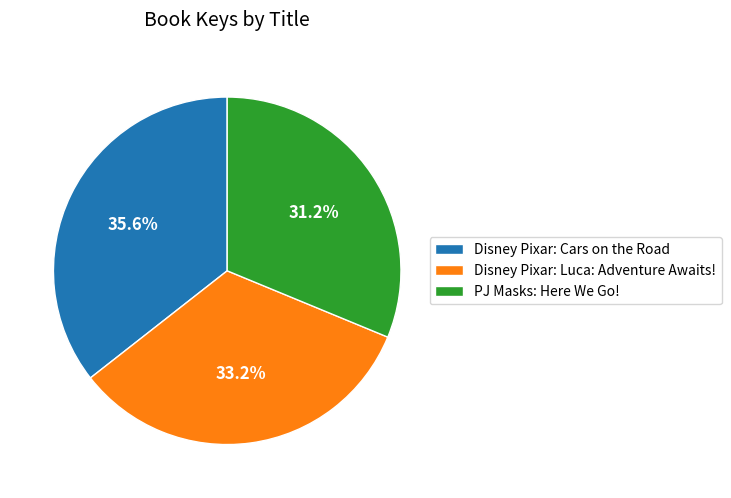

What percentage do PJ Masks: Here We Go! and Disney Pixar: Cars on the Road together represent?

66.8%